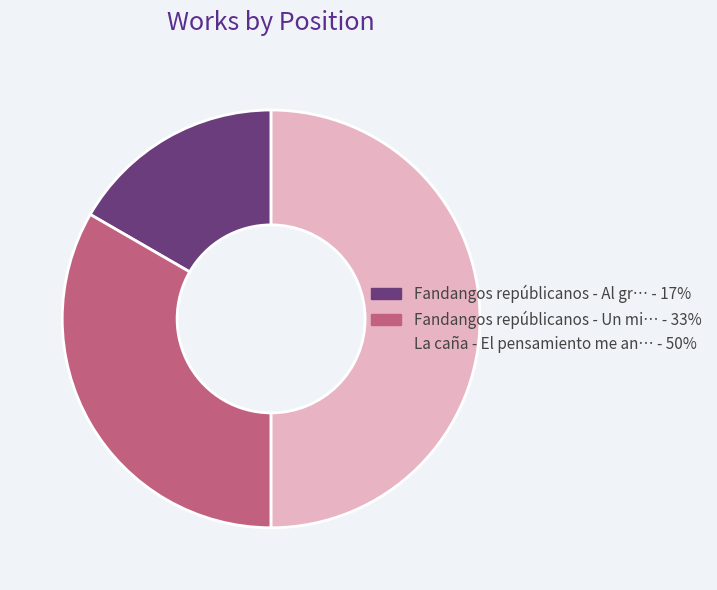

How many slices are in this pie chart?

3